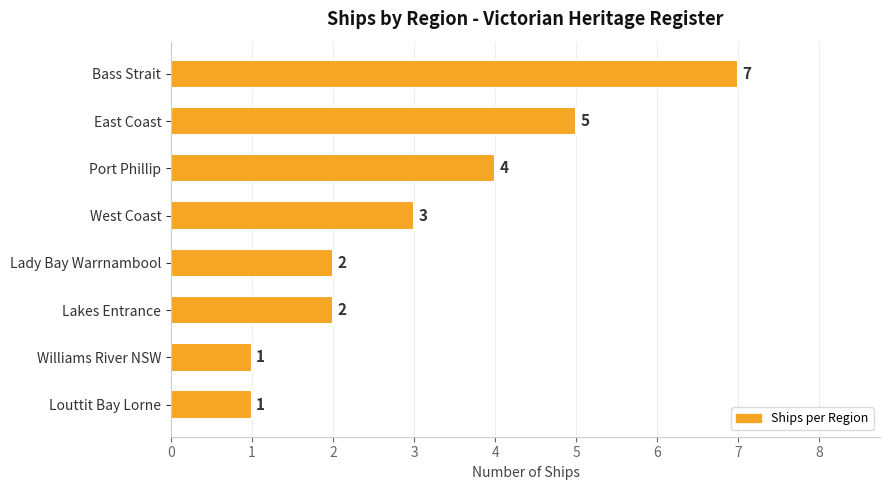

Between West Coast and Lakes Entrance, which is larger?

West Coast